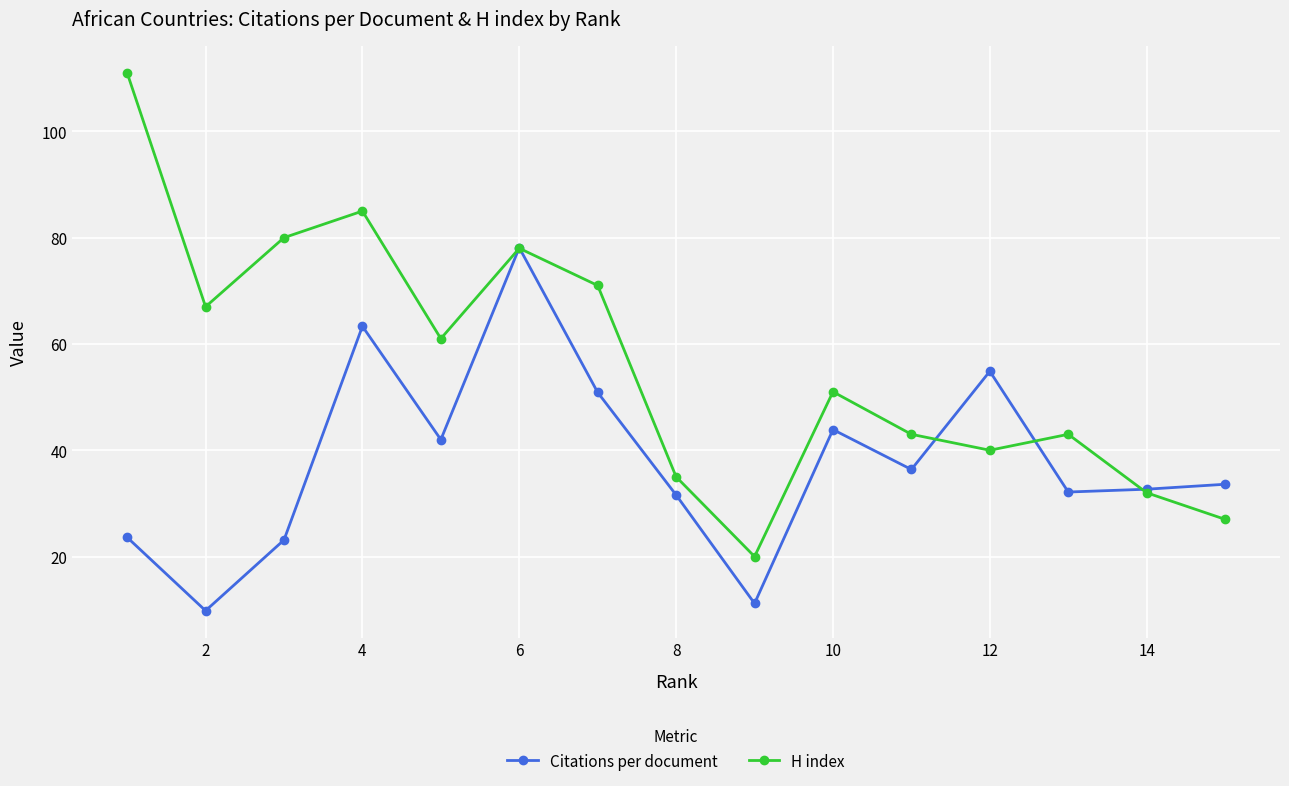

Reading left to right, what are all the values shown in this chart?

Citations per document: 23.6	9.8	23.1	63.3	42.0	78.1	50.9	31.6	11.2	43.9	36.4	54.9	32.1	32.7	33.6
H index: 111.0	67.0	80.0	85.0	61.0	78.0	71.0	35.0	20.0	51.0	43.0	40.0	43.0	32.0	27.0